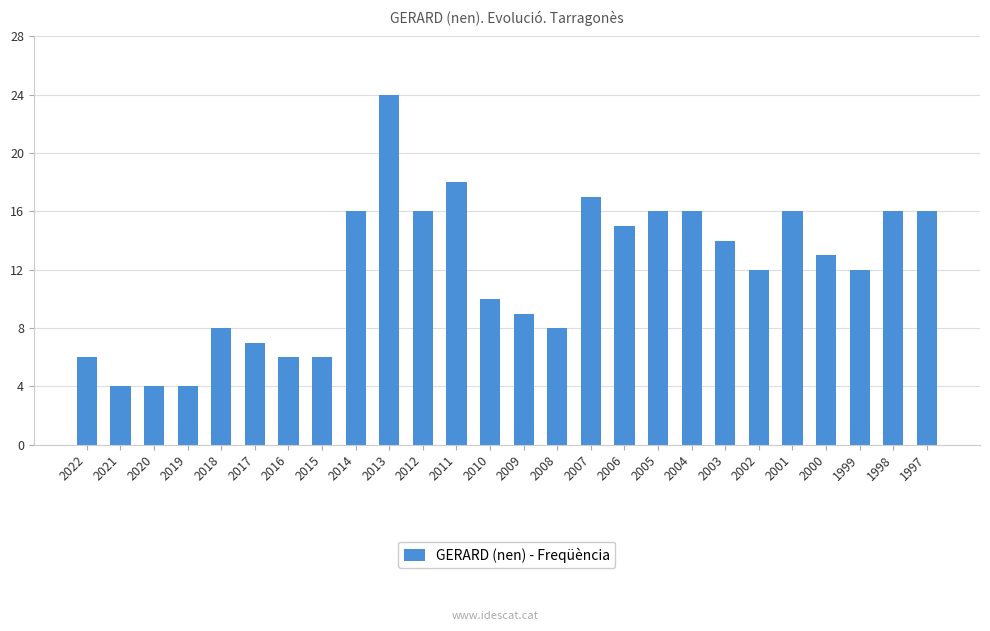

Reading left to right, what are all the values shown in this chart?

2022=6	2021=4	2020=4	2019=4	2018=8	2017=7	2016=6	2015=6	2014=16	2013=24	2012=16	2011=18	2010=10	2009=9	2008=8	2007=17	2006=15	2005=16	2004=16	2003=14	2002=12	2001=16	2000=13	1999=12	1998=16	1997=16